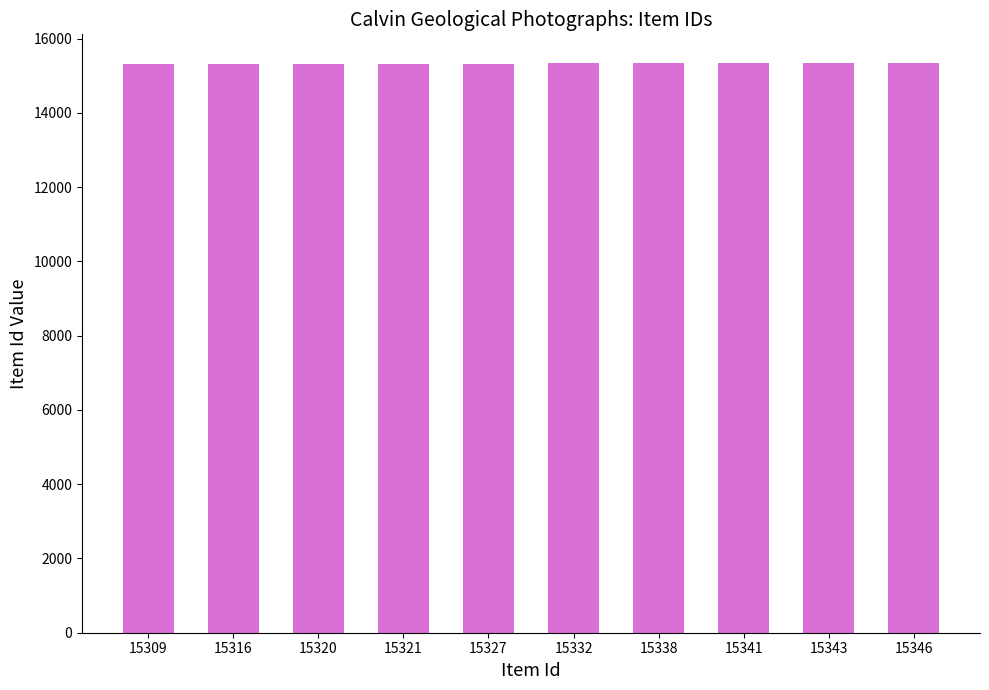

Are the bars grouped side by side (vs. stacked)?

No